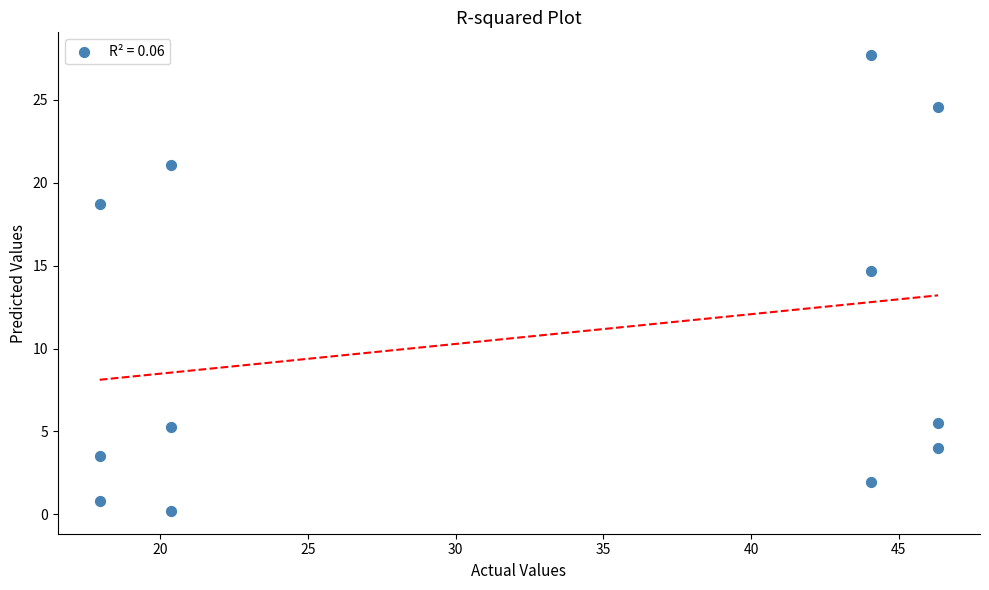

What is the average X value?

32.2